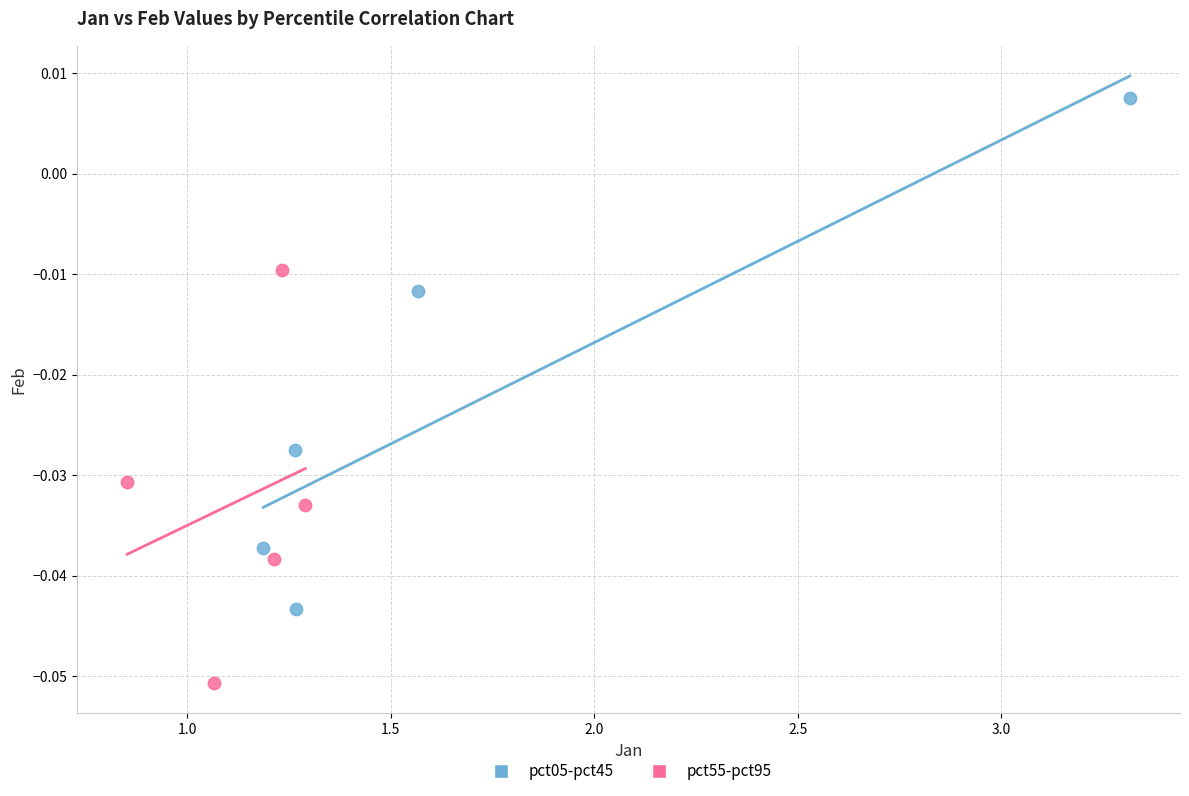

Which series contains the lowest Y value?

pct55-pct95